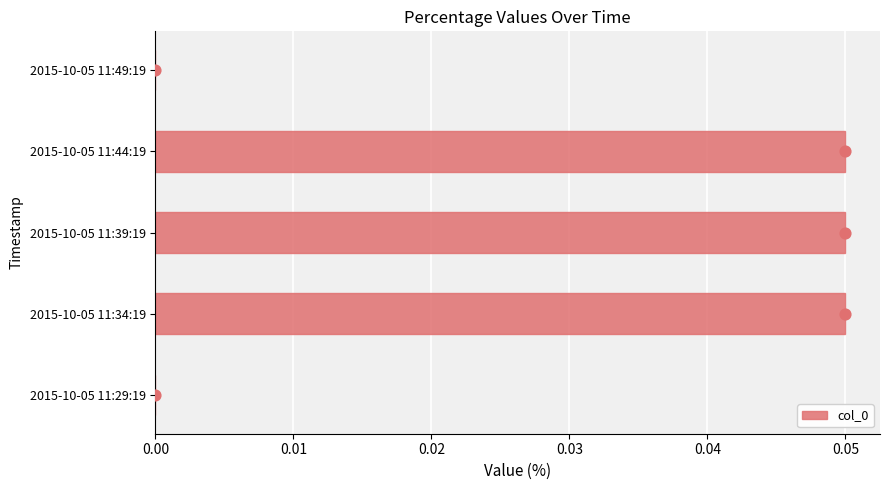

Is it true that col_0 equals 0.0 at 2015-10-05 11:44:19?

False